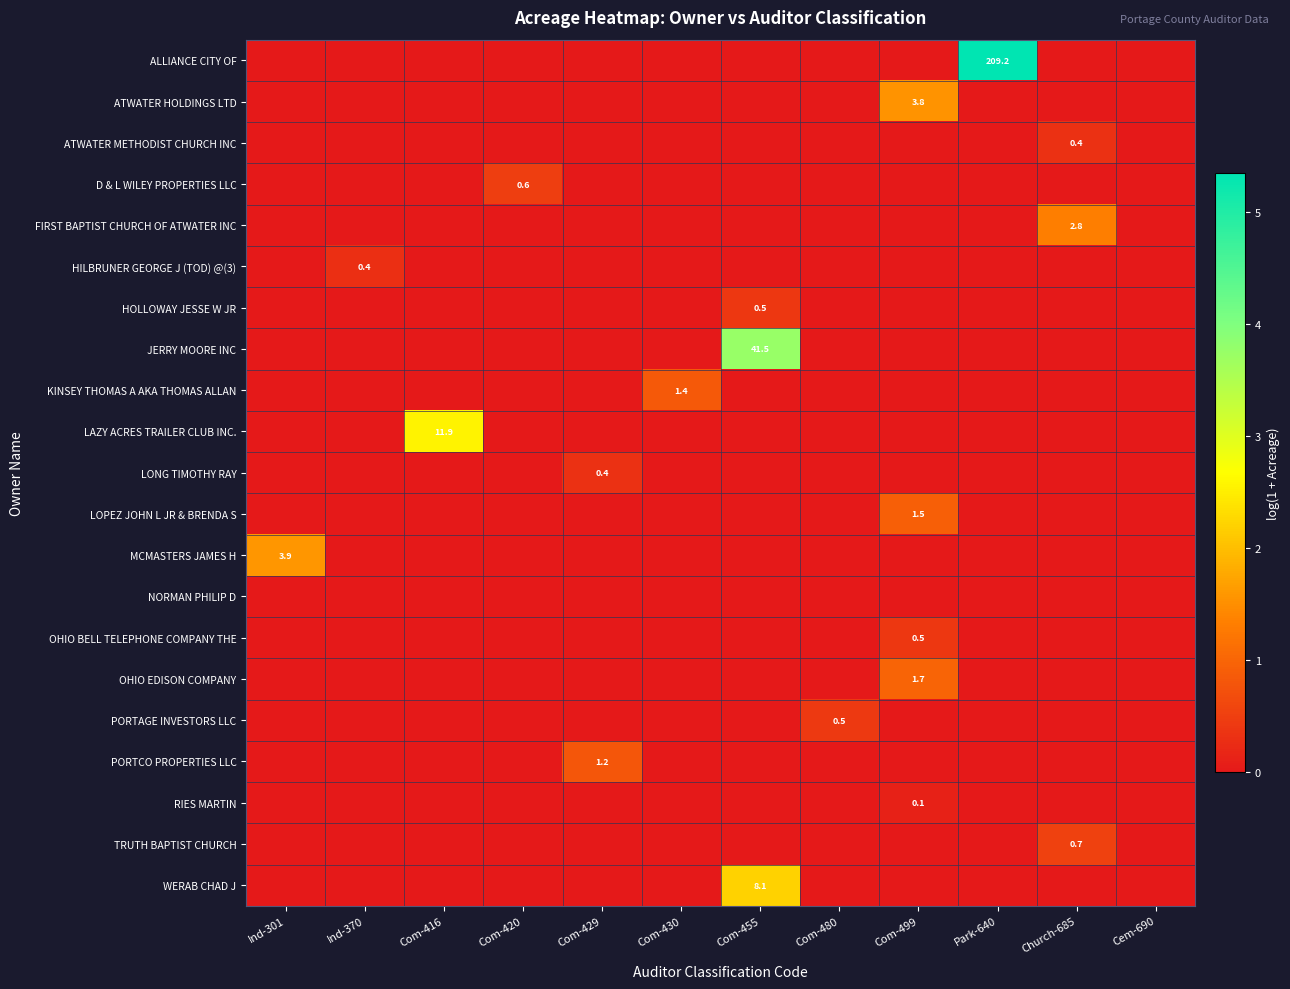

Rank the series at Com-455 from lowest to highest value.

ALLIANCE CITY OF, ATWATER HOLDINGS LTD, ATWATER METHODIST CHURCH INC, D & L WILEY PROPERTIES LLC, FIRST BAPTIST CHURCH OF ATWATER INC, HILBRUNER GEORGE J (TOD) @(3), KINSEY THOMAS A AKA THOMAS ALLAN, LAZY ACRES TRAILER CLUB INC., LONG TIMOTHY RAY, LOPEZ JOHN L JR & BRENDA S, MCMASTERS JAMES H, NORMAN PHILIP D, OHIO BELL TELEPHONE COMPANY THE, OHIO EDISON COMPANY, PORTAGE INVESTORS LLC, PORTCO PROPERTIES LLC, RIES MARTIN, TRUTH BAPTIST CHURCH, HOLLOWAY JESSE W JR, WERAB CHAD J, JERRY MOORE INC